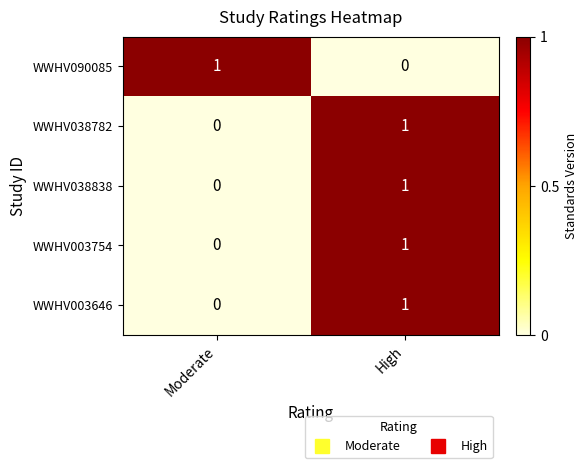

Which category has the lowest value in the WWHV038782 series?

Moderate